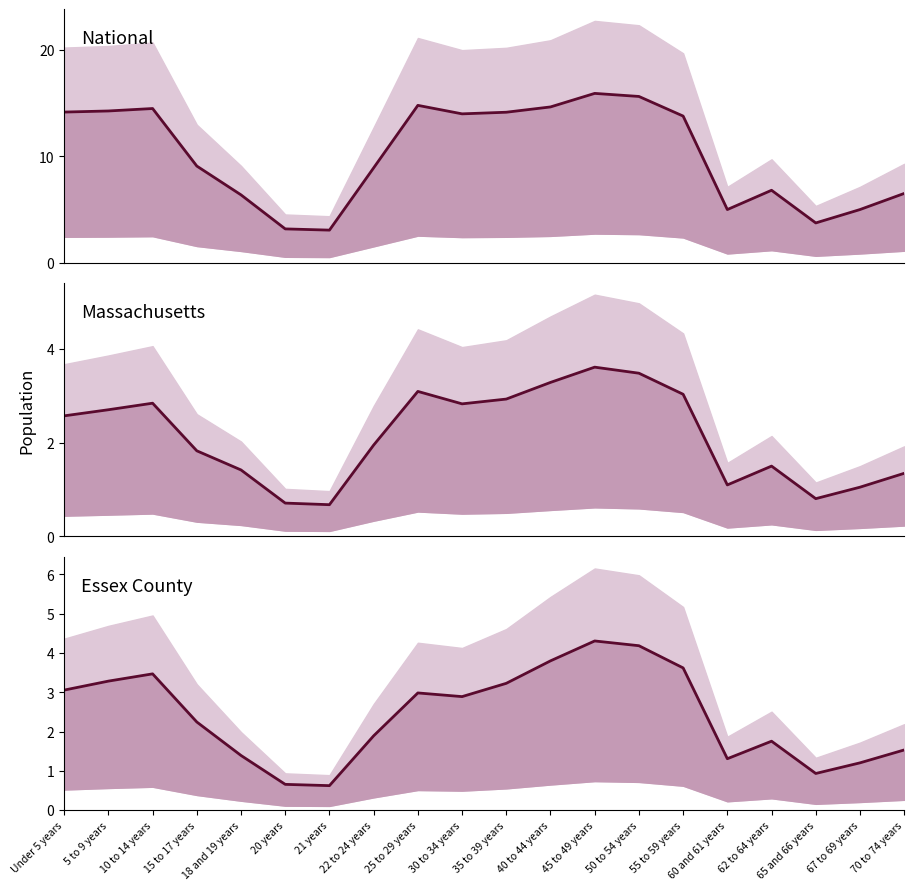

At how many categories does at least one series exceed 4?

17